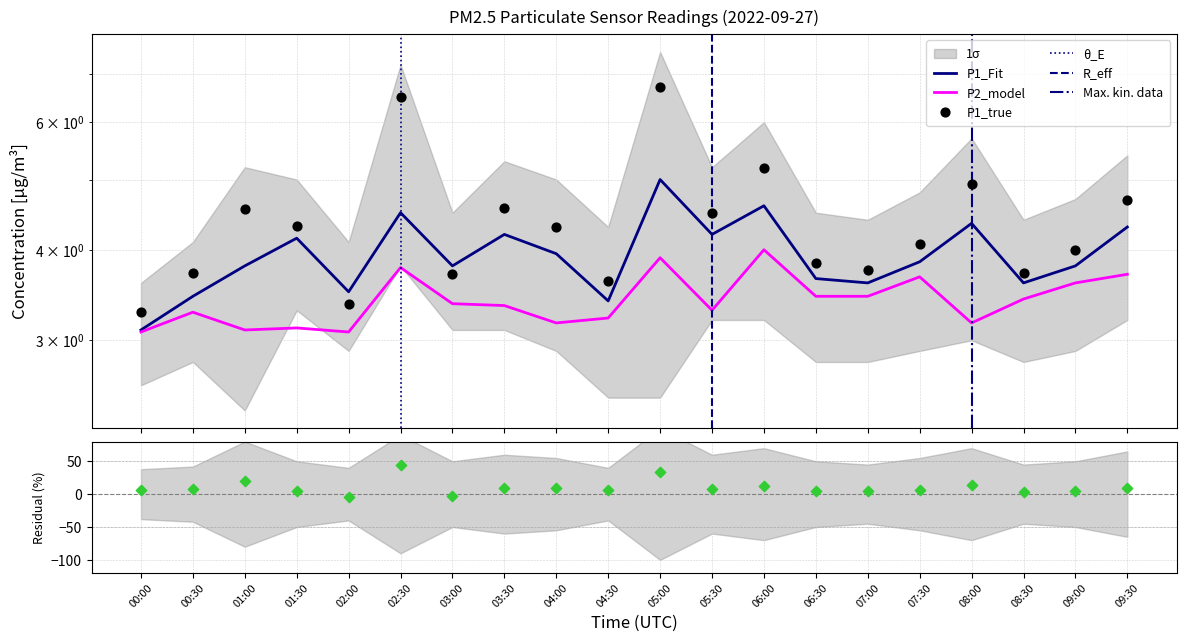

What is the total value across all series at 01:00?

7.7